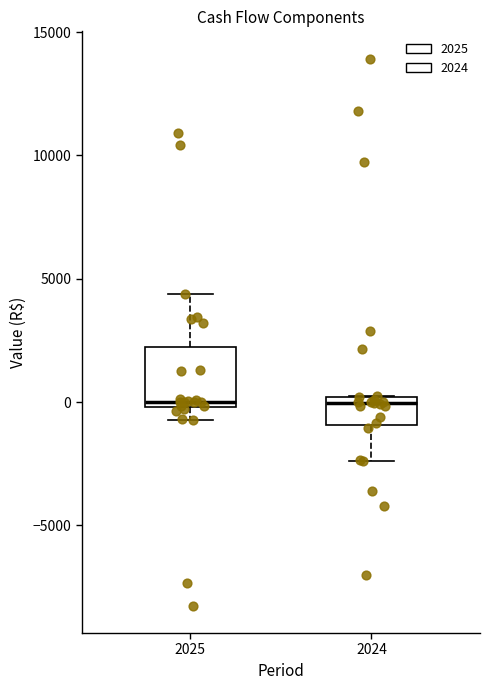

Where is the upper edge of the box at x = 2024 on the y-axis? The values are not printed on the chart, so give them approximately, as read against the axis.

0